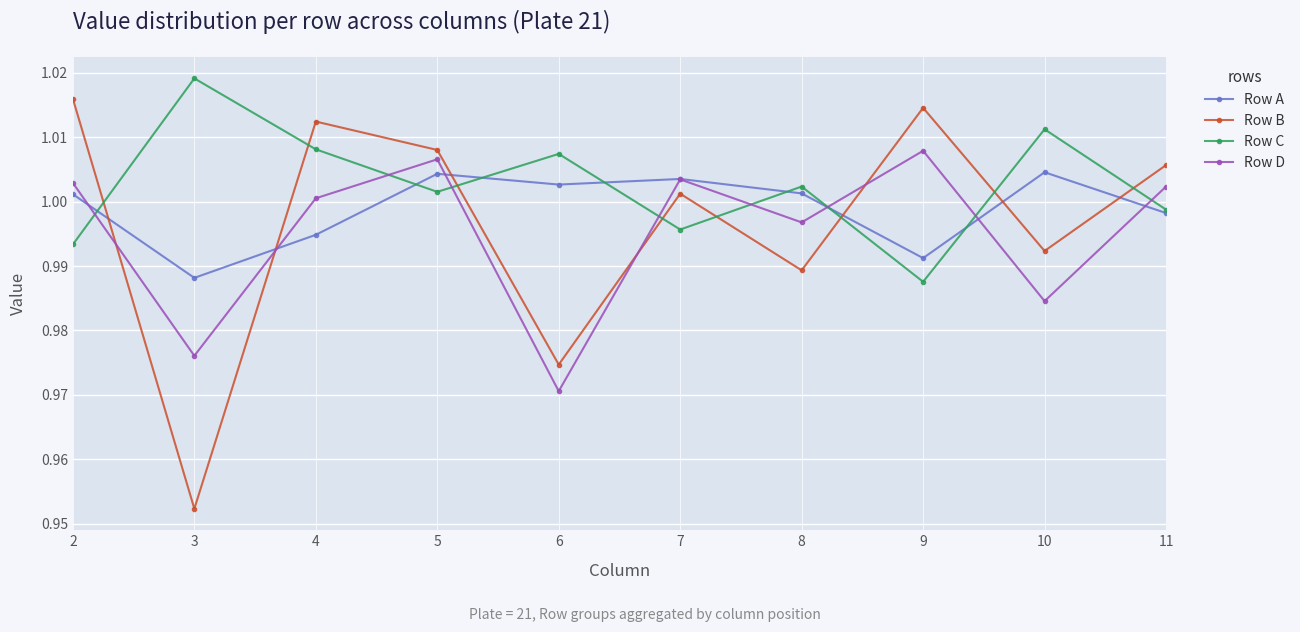

How many times do Row C and Row D cross each other?

8